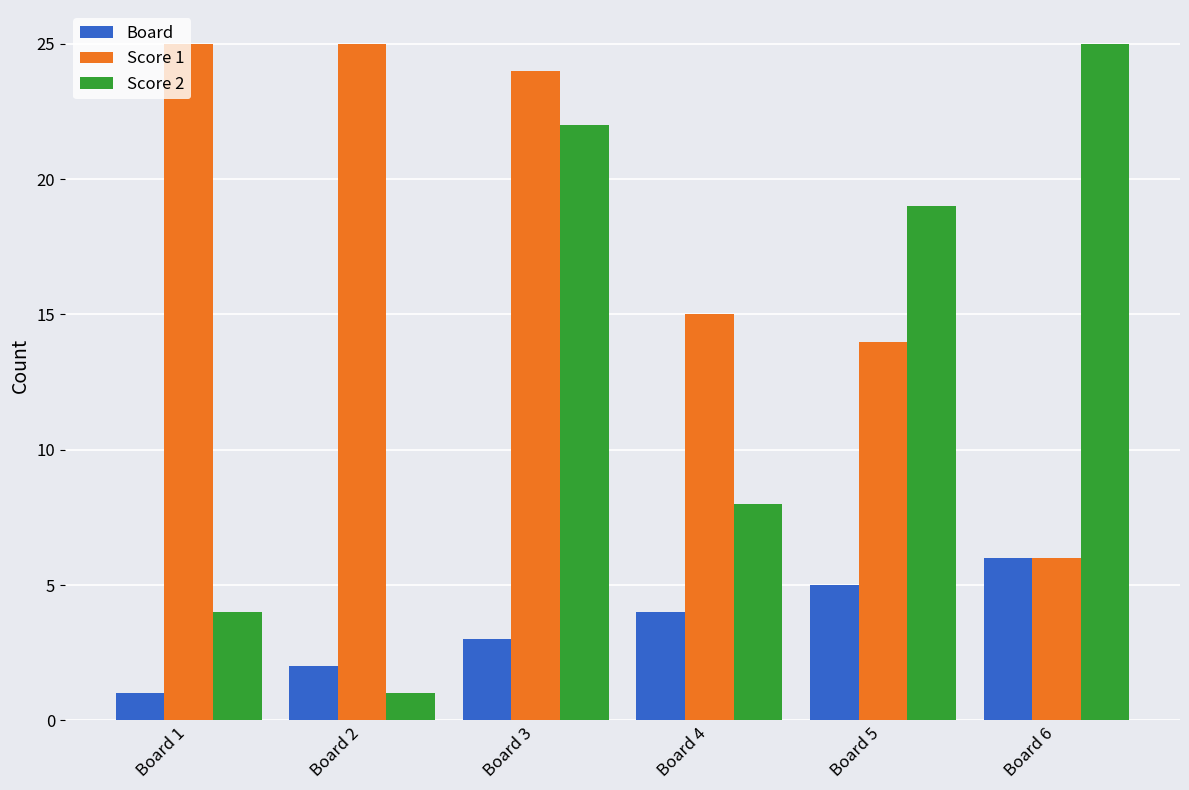

Reading right to left, what are all the values shown in this chart?

Board: Board 6=6	Board 5=5	Board 4=4	Board 3=3	Board 2=2	Board 1=1
Score 1: Board 6=6	Board 5=14	Board 4=15	Board 3=24	Board 2=25	Board 1=25
Score 2: Board 6=25	Board 5=19	Board 4=8	Board 3=22	Board 2=1	Board 1=4